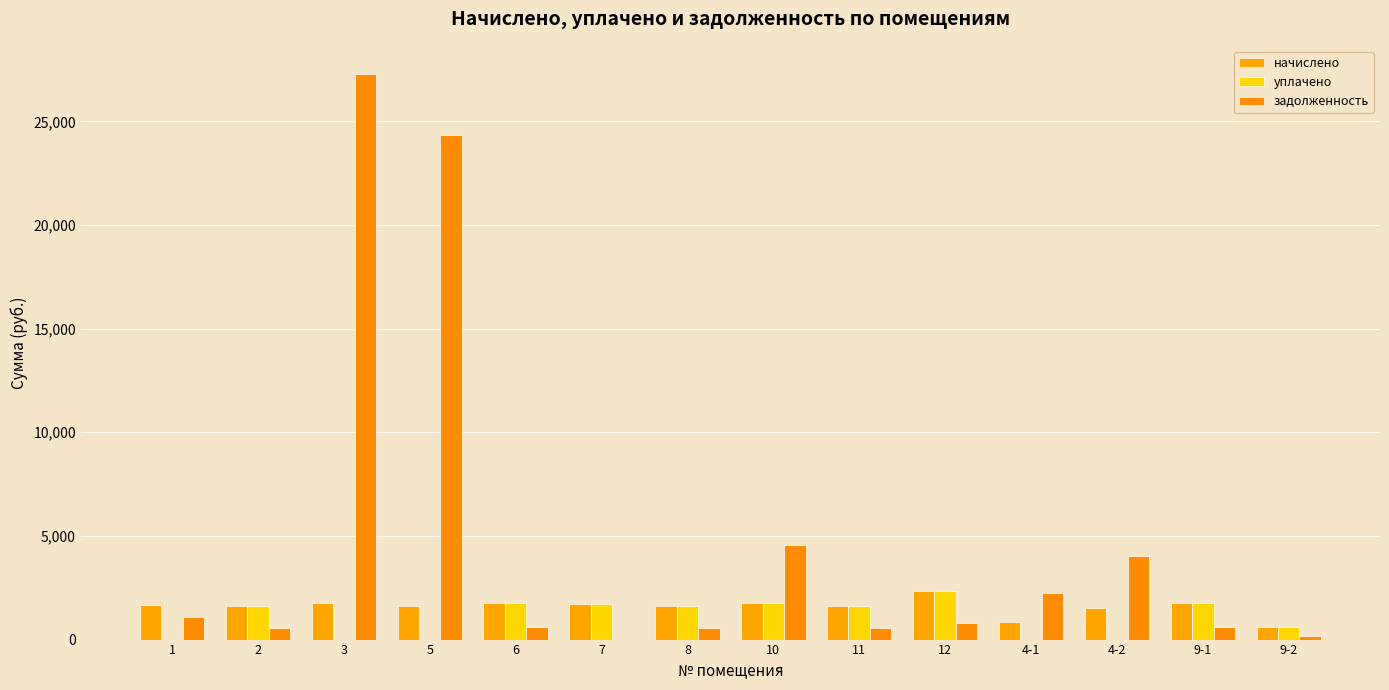

What is the label of the 8th bar from the right?

8